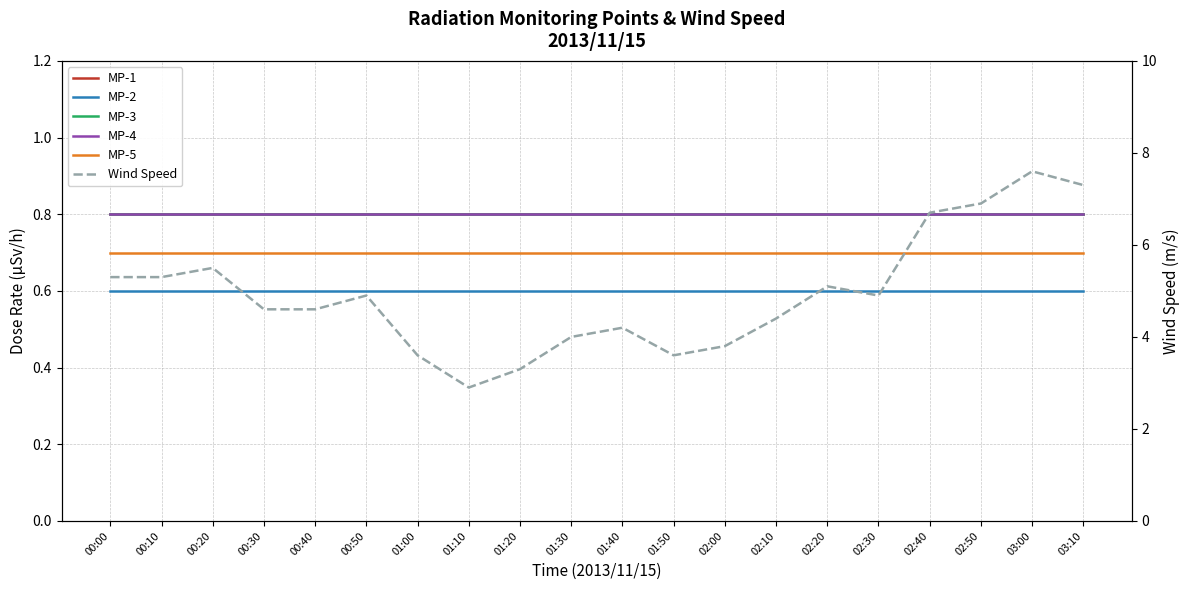

What is the approximate value of MP-1 at 01:10?

0.8